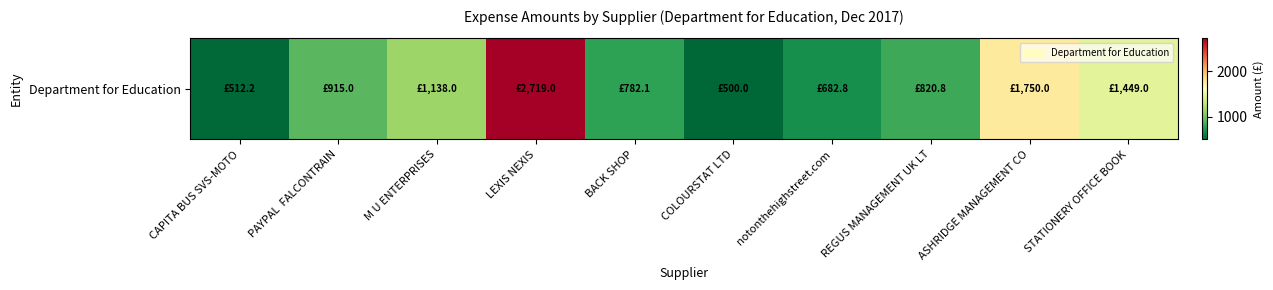

Reading left to right, extract all data points from this chart.

CAPITA BUS SVS-MOTO=512.2	PAYPAL  FALCONTRAIN=915.0	M U ENTERPRISES=1138.0	LEXIS NEXIS=2719.0	BACK SHOP=782.1	COLOURSTAT LTD=500.0	notonthehighstreet.com=682.8	REGUS MANAGEMENT UK LT=820.8	ASHRIDGE MANAGEMENT CO=1750.0	STATIONERY OFFICE BOOK=1449.0